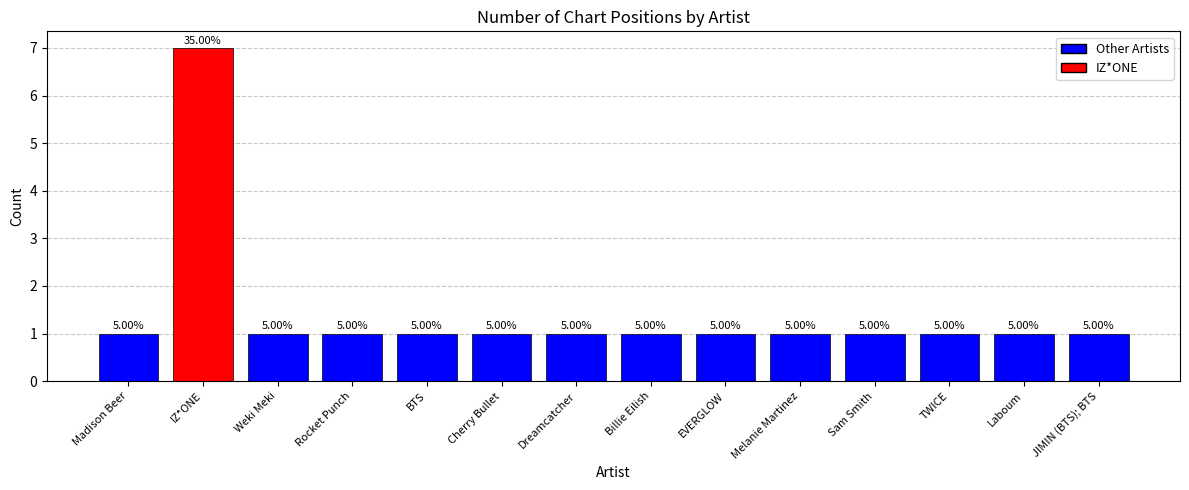

What position from the right is EVERGLOW?

6